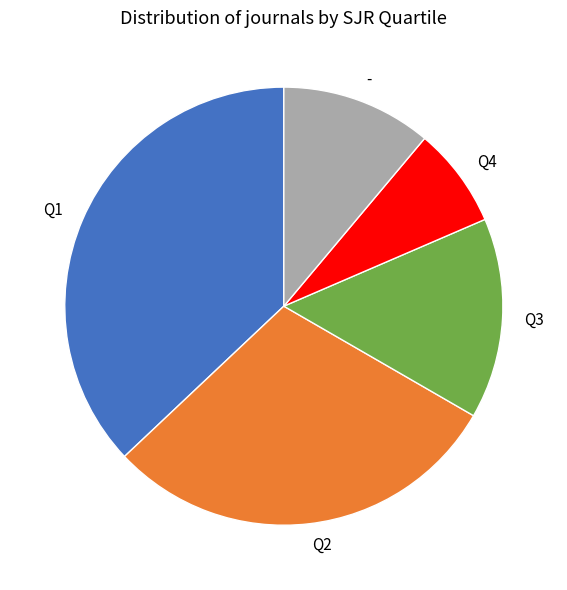

Count the number of slices in the pie.

5